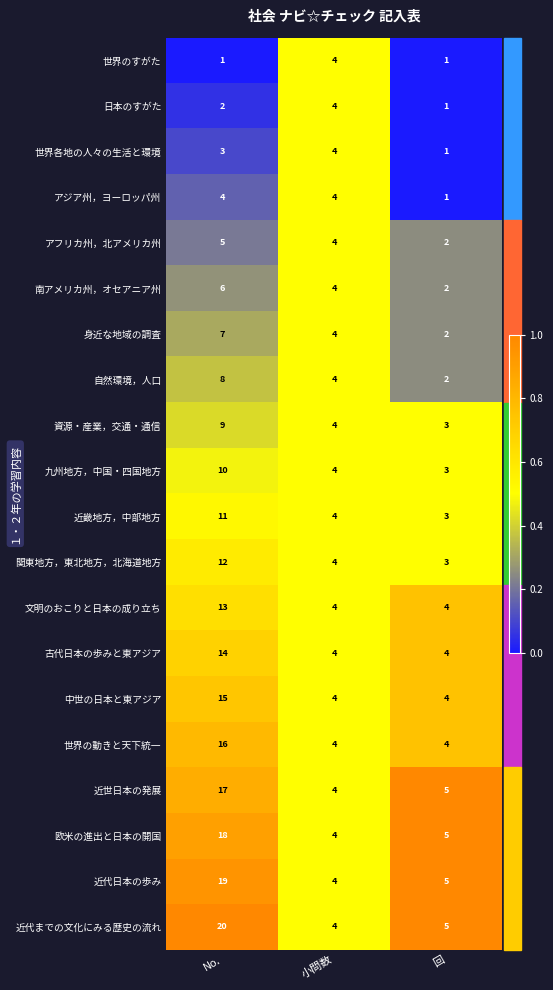

What is the difference between the 資源・産業，交通・通信 values at 小問数 and No.?

5